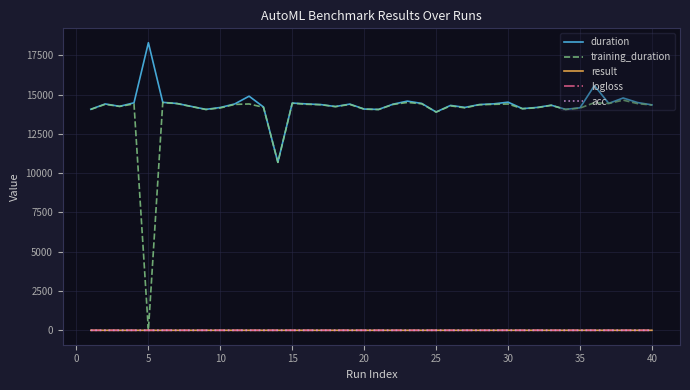

What is the maximum value for duration?

18301.7